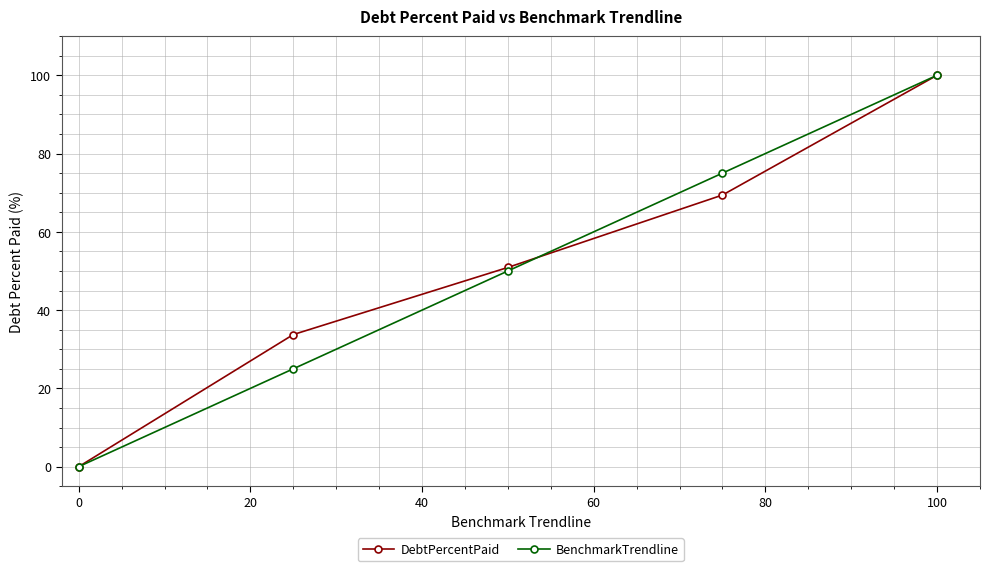

What is the maximum value shown in the chart?

100.0